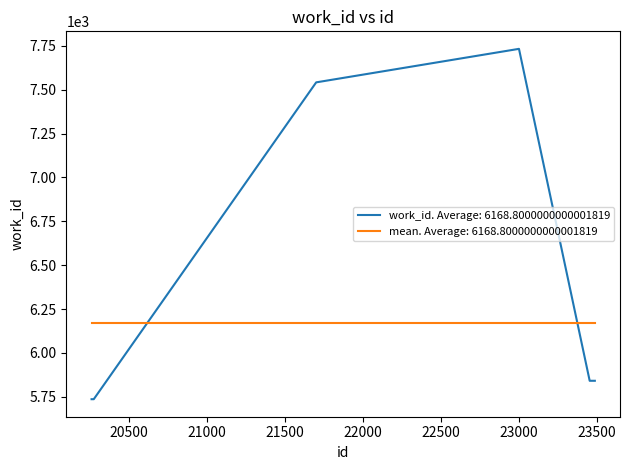

True or false: mean. Average: 6168.8000000000001819 and work_id. Average: 6168.8000000000001819 cross at least once.

True